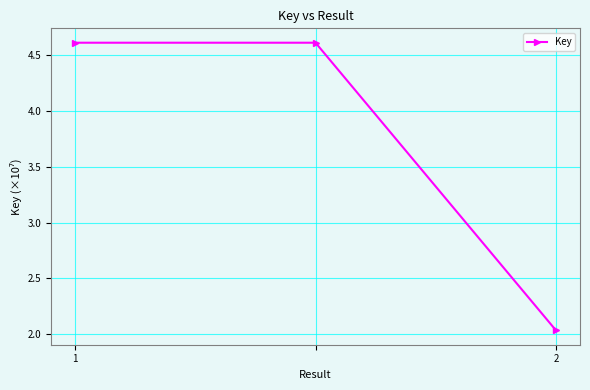

What is the value of the 1st point from the left?

4.6